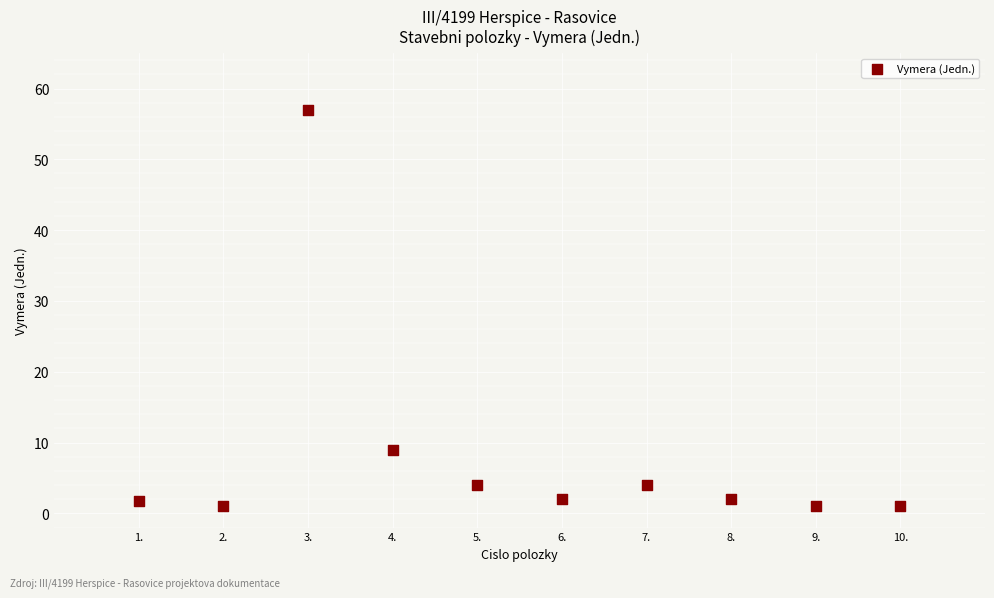

What Y value in the scatter plot is closest to 29?

9.0